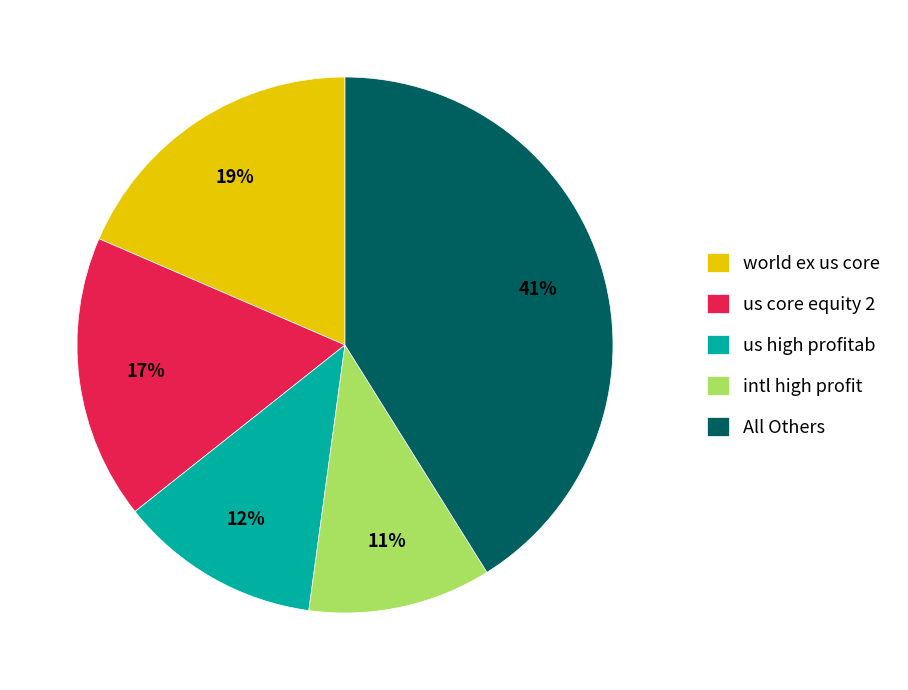

What is the smallest slice in the pie chart?

intl high profit